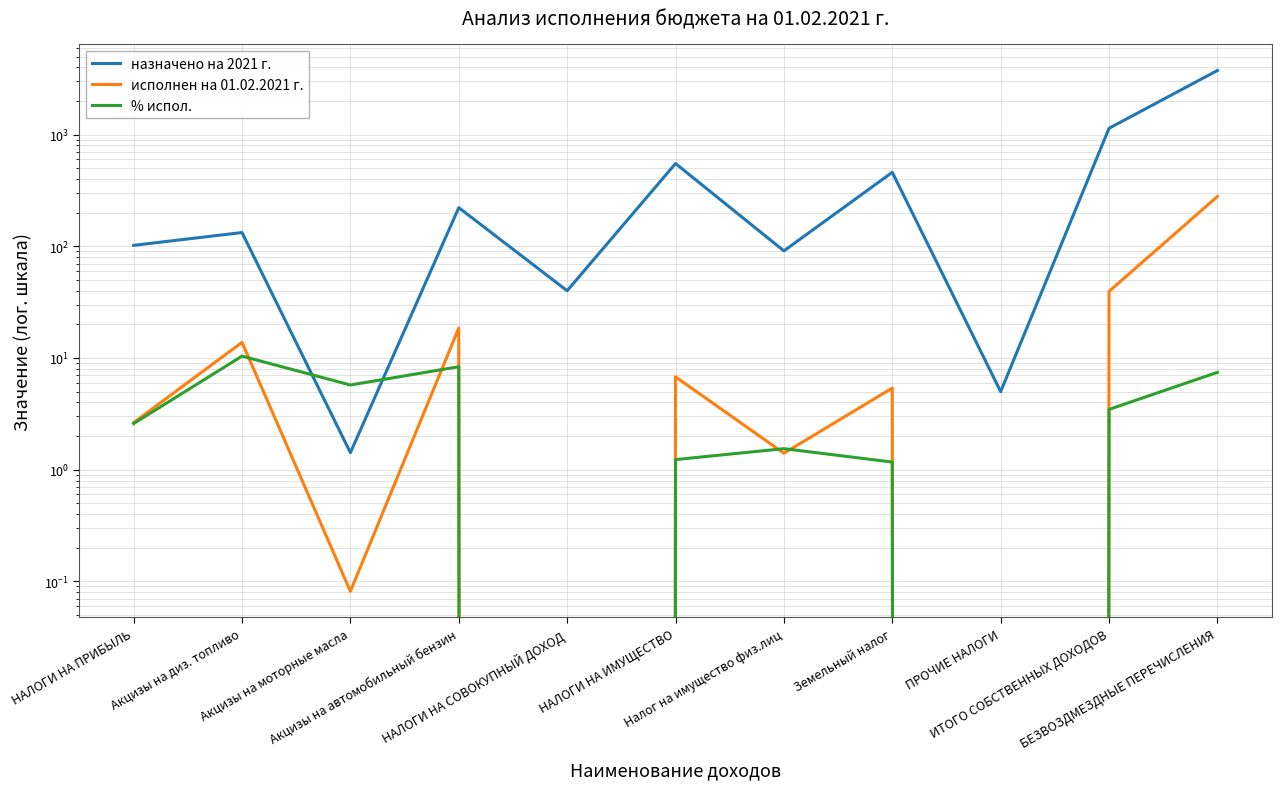

The назначено на 2021 г. series shows 2349.3 at БЕЗВОЗДМЕЗДНЫЕ ПЕРЕЧИСЛЕНИЯ. True or false?

False